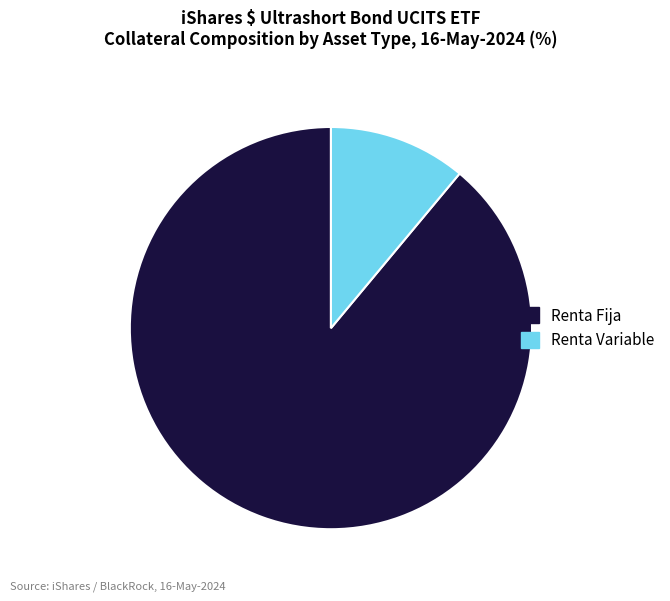

How many slices are in this pie chart?

2